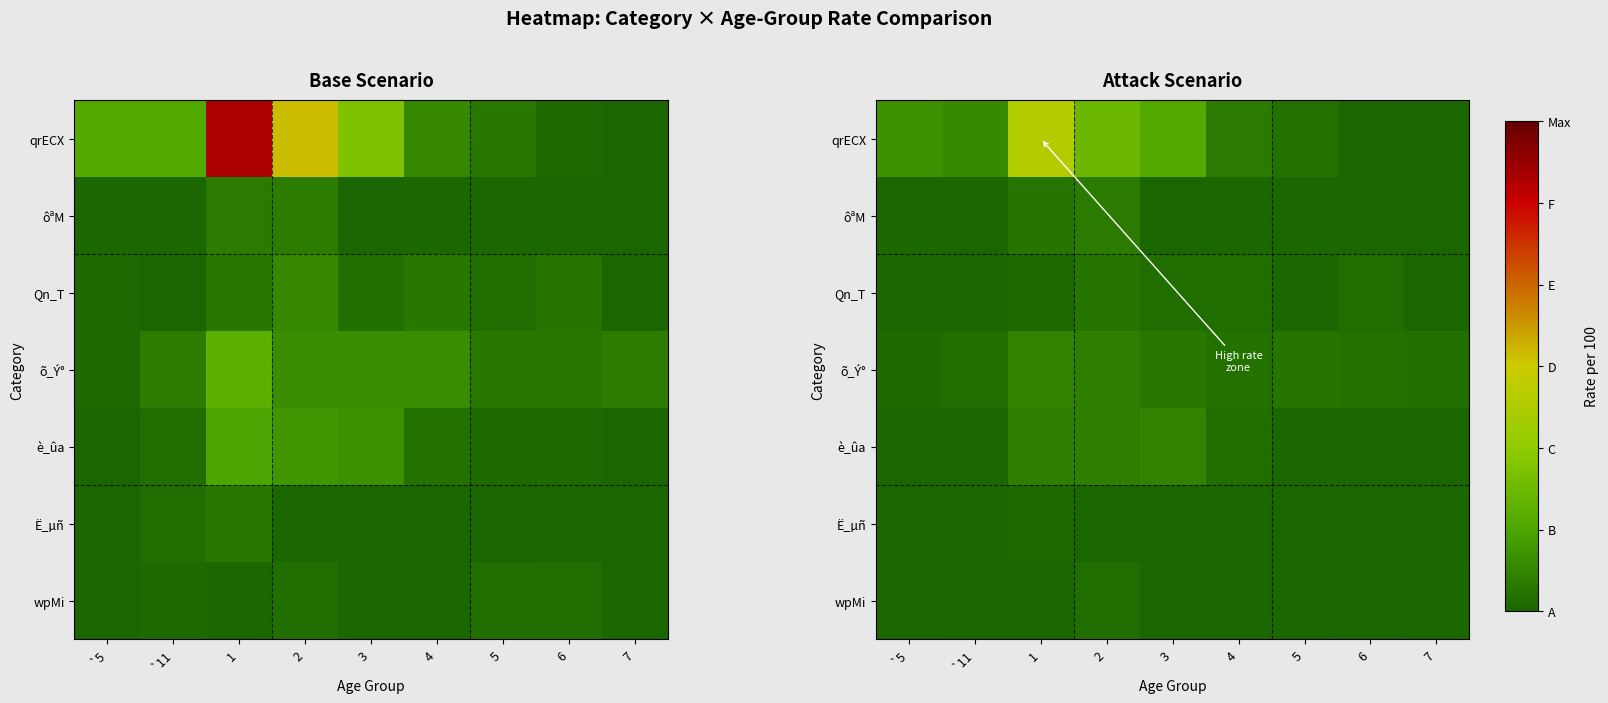

What is the difference between the highest and lowest values at 6?

0.1